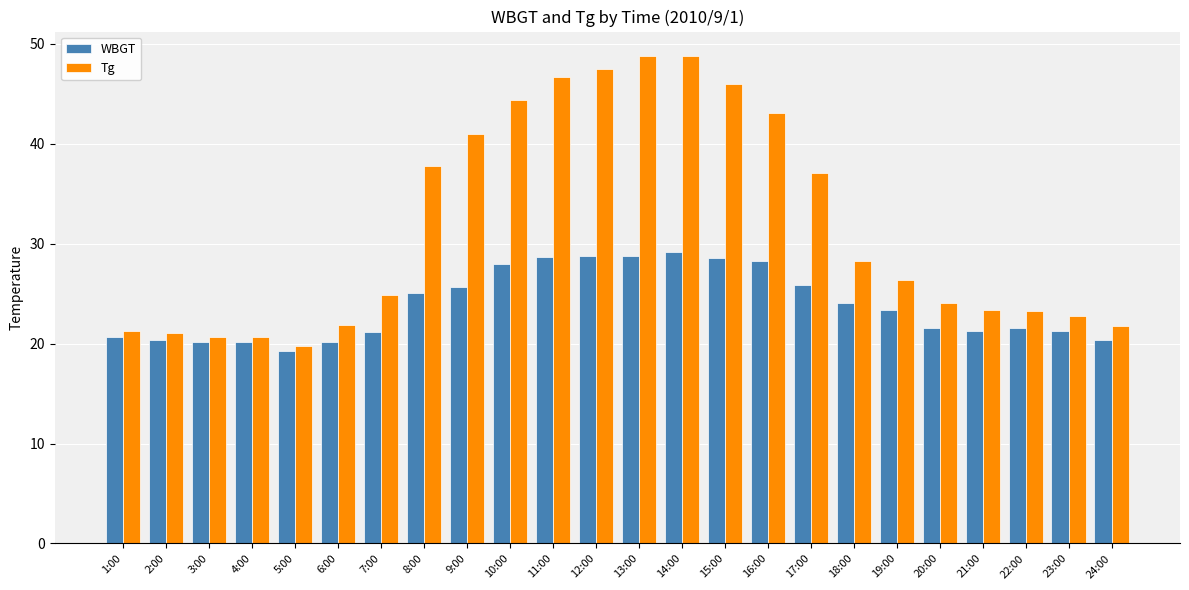

Rank the series by their average value, from lowest to highest.

WBGT, Tg